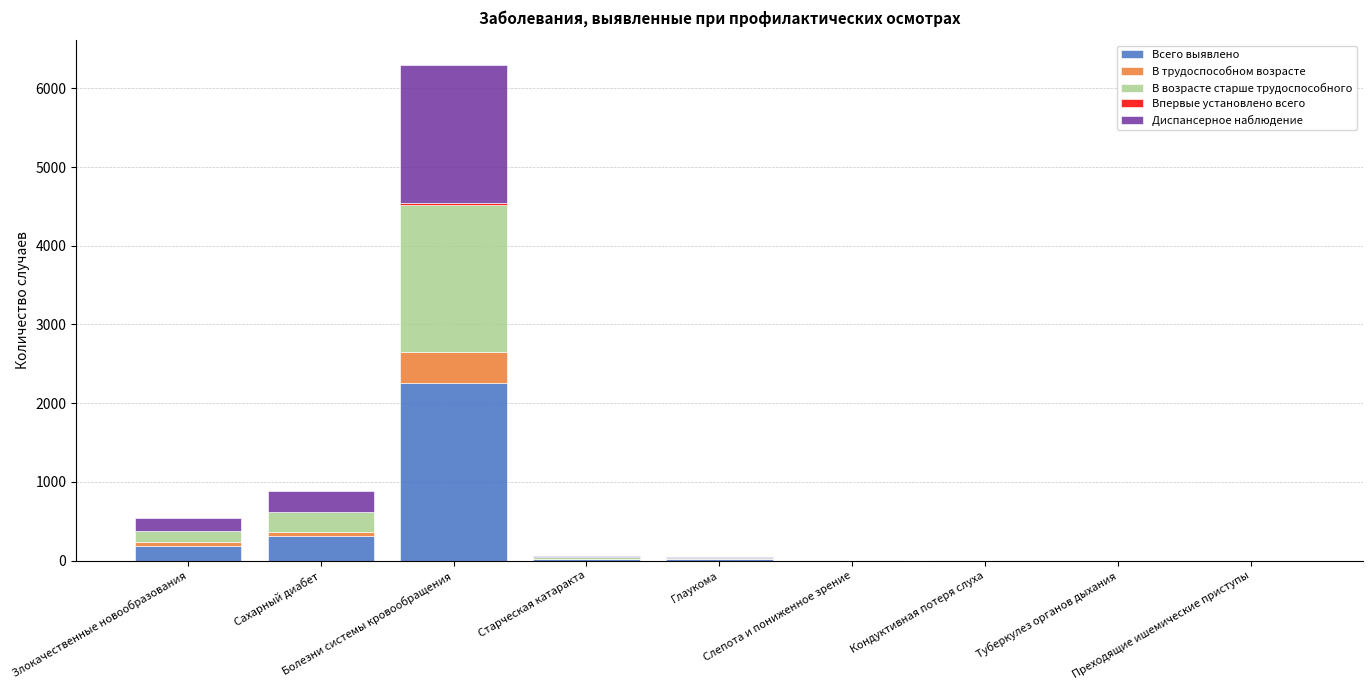

Does the chart contain stacked bars?

Yes